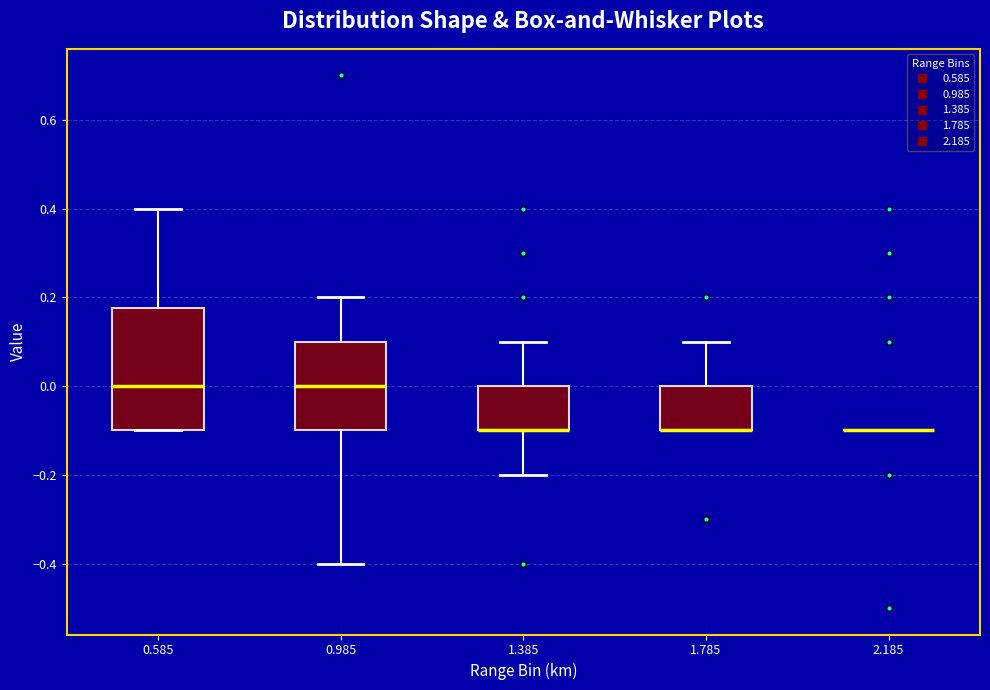

Where is the lower edge of the box at x = 1.785 on the y-axis? The values are not printed on the chart, so give them approximately, as read against the axis.

-0.10